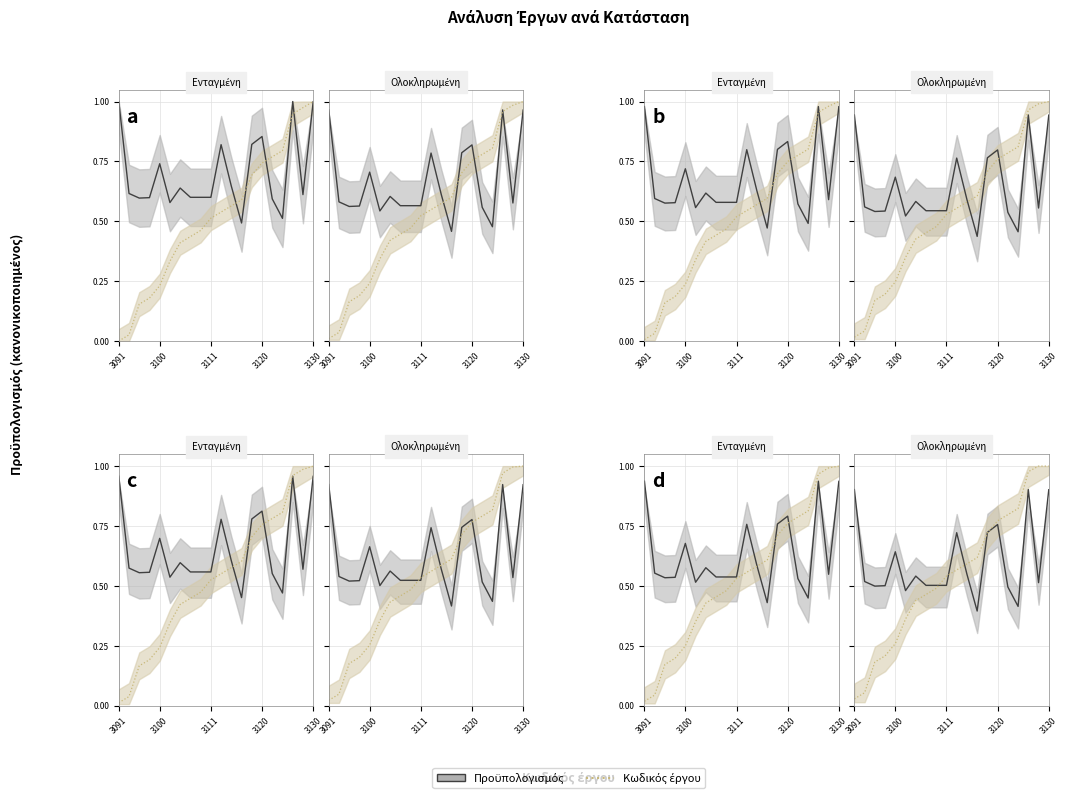

How many intersections are there between Προϋπολογισμός and Κωδικός έργου?

5